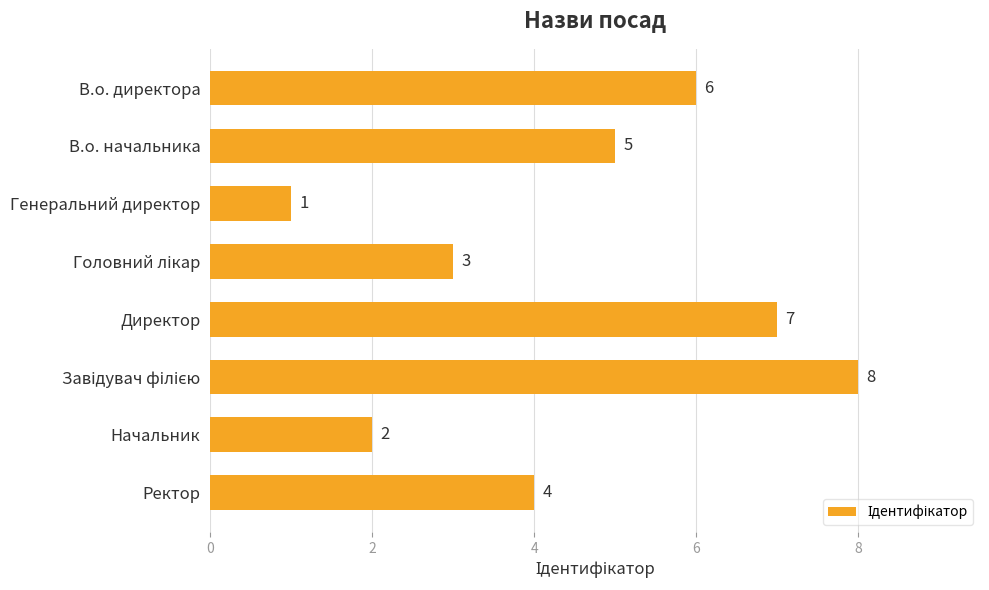

Is it true that the value at Директор is 7?

True